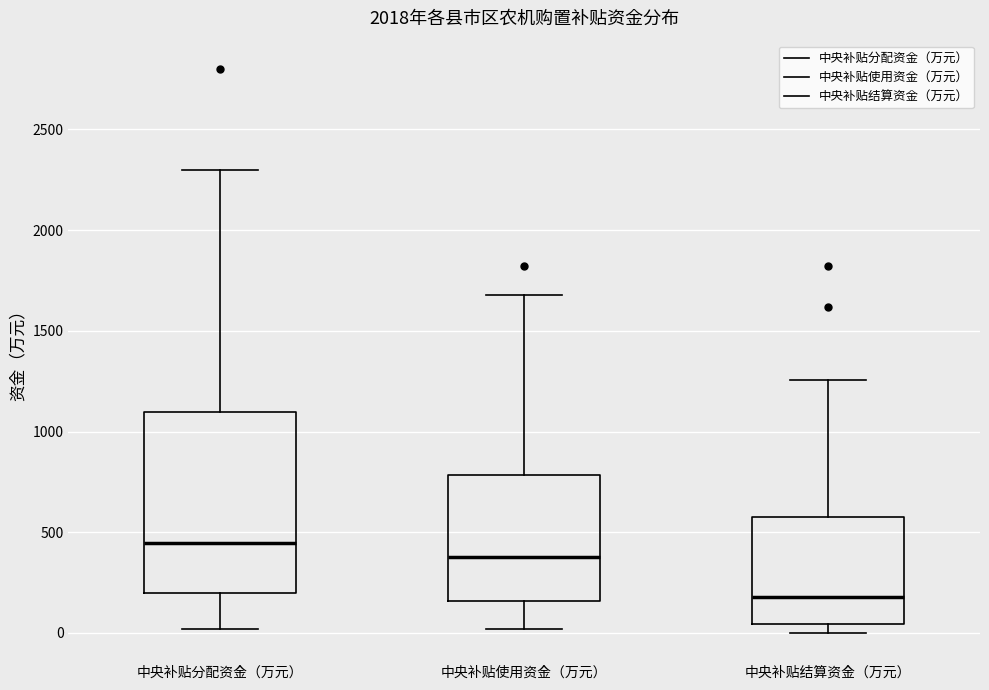

Where does the upper whisker of the box for 中央补贴结算资金（万元） end on the y-axis? The values are not printed on the chart, so give them approximately, as read against the axis.

1250